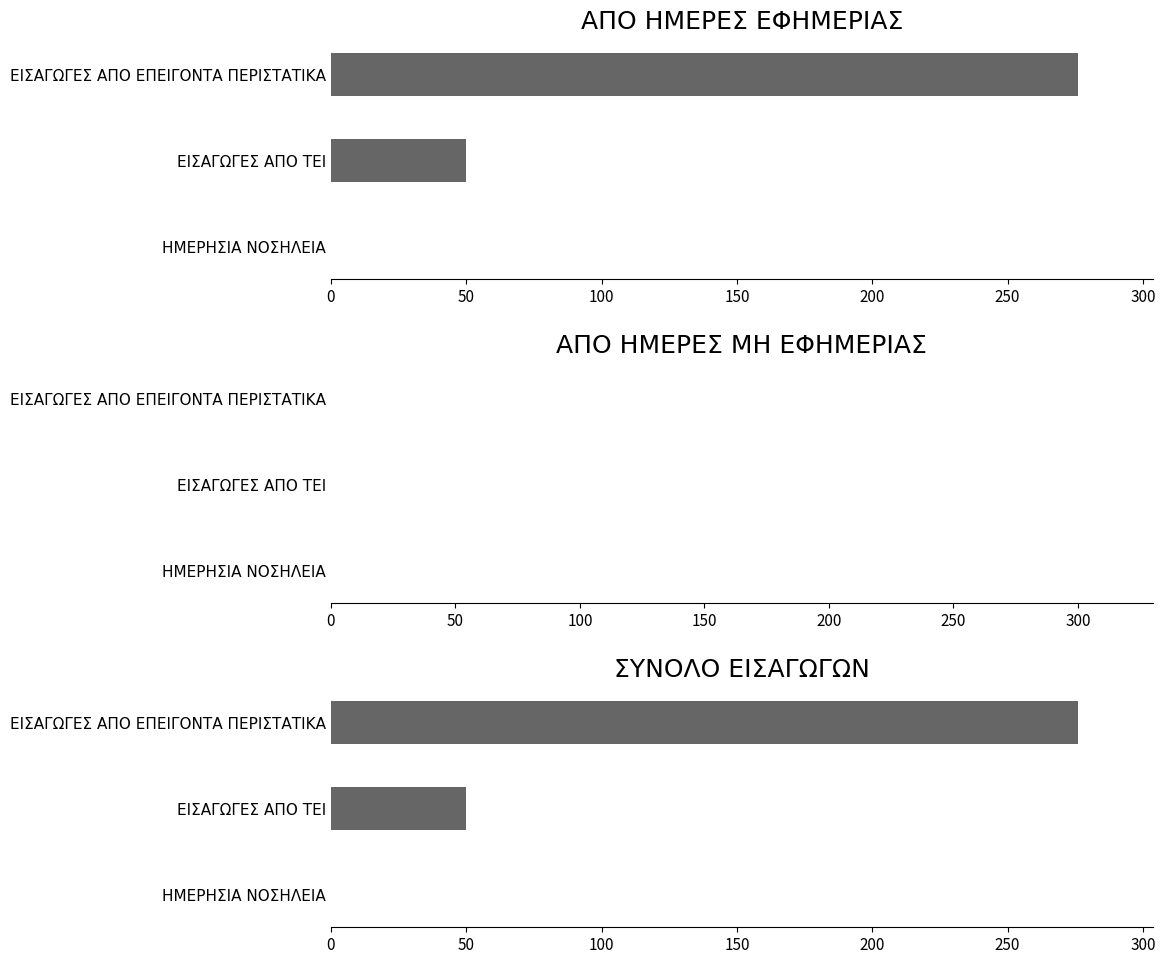

What is the difference between the highest and lowest values at 0?

275.5